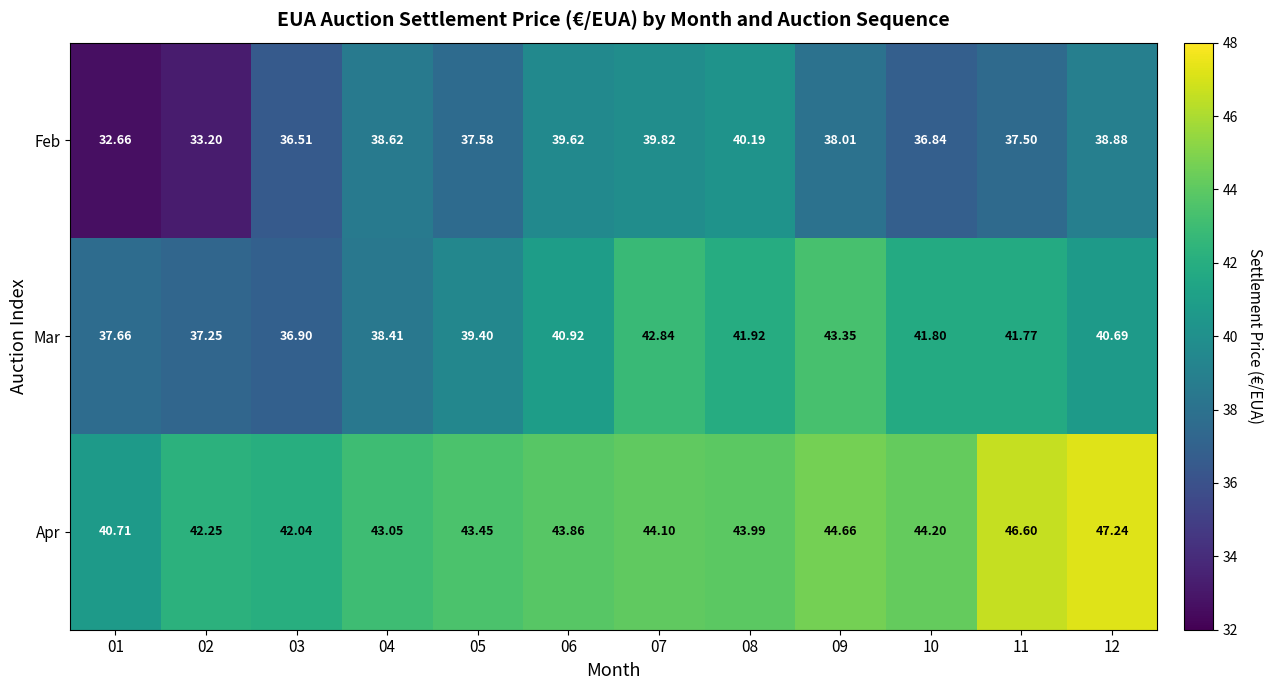

At 02, list the series in order from largest to smallest.

Apr, Mar, Feb